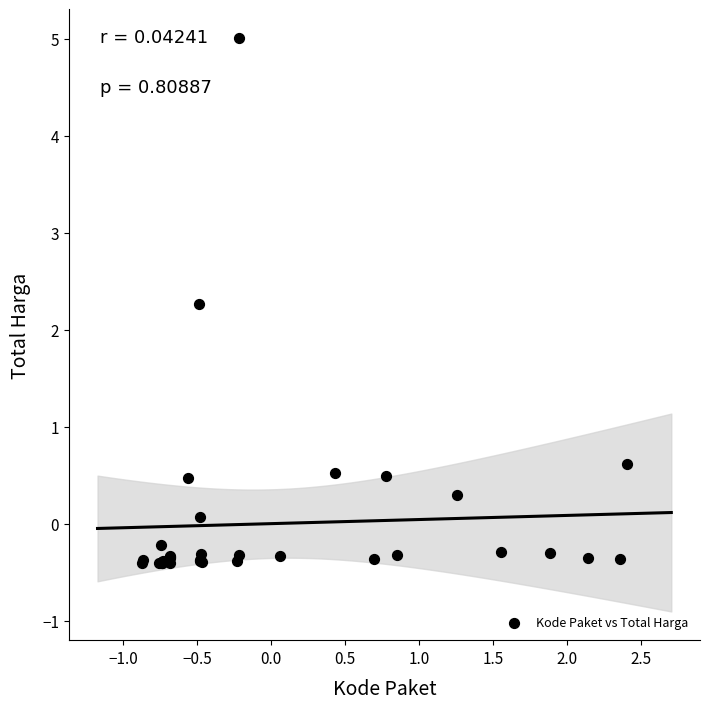

What Y value in the scatter plot is closest to 2?

2.3